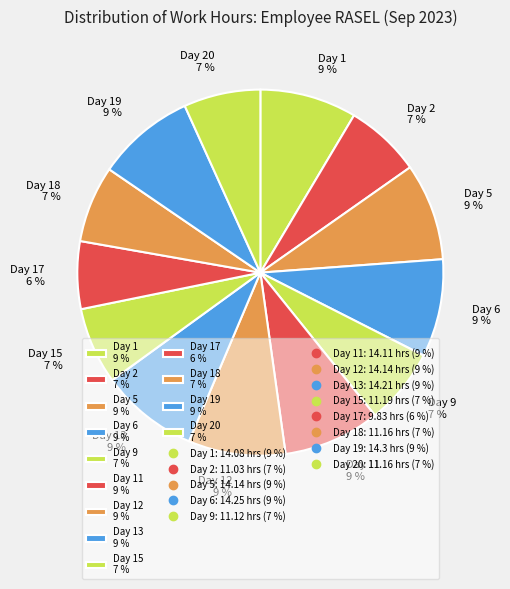

Is there any slice that represents more than half of the pie?

No